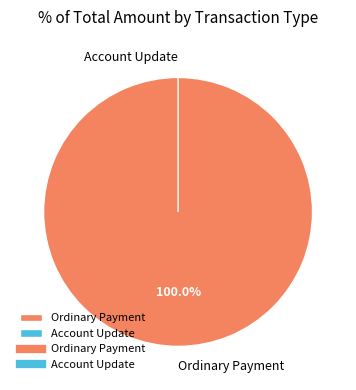

Is it true that Ordinary Payment (450547) is 80% of the pie?

True